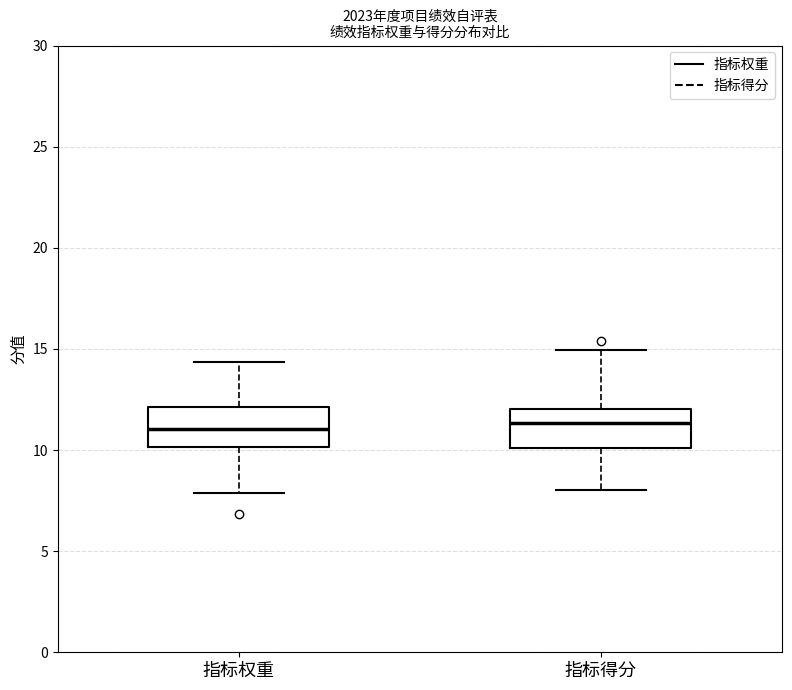

Where is the lower edge of the box for 指标权重 on the y-axis? The values are not printed on the chart, so give them approximately, as read against the axis.

10.0